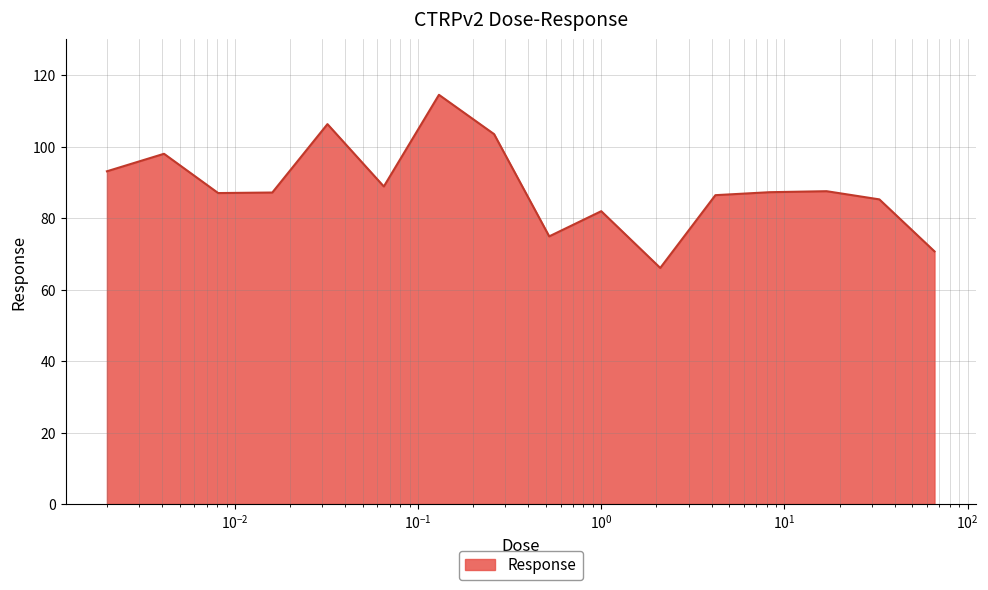

What is the difference between the maximum and minimum values?

48.4